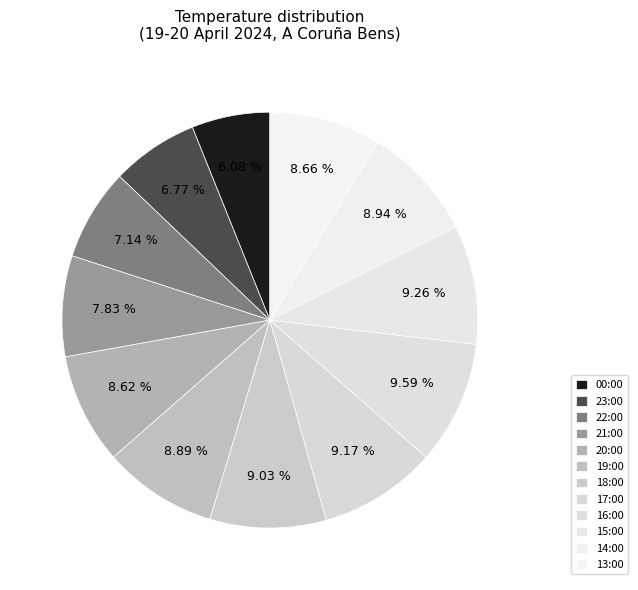

To the nearest percent, what is the combined percentage of 00:00 and 16:00?

16%